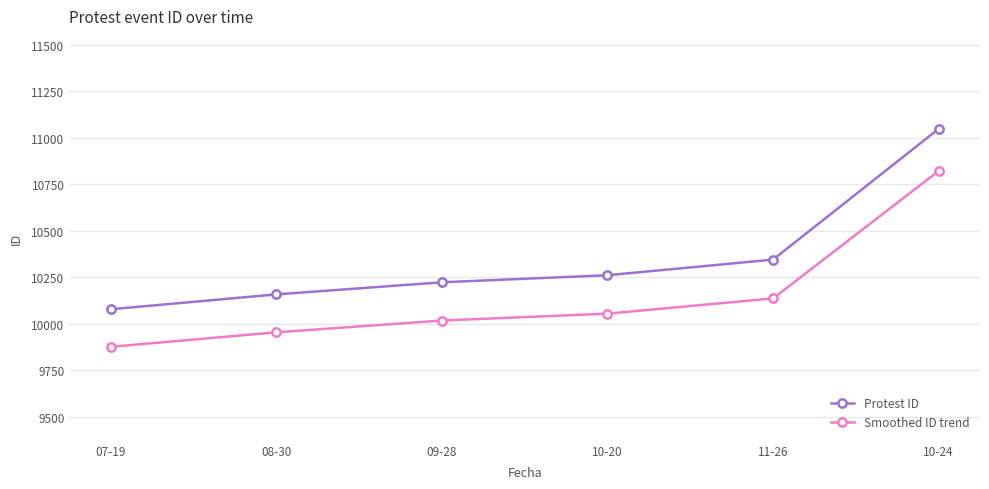

True or false: Protest ID and Smoothed ID trend cross at least once.

False